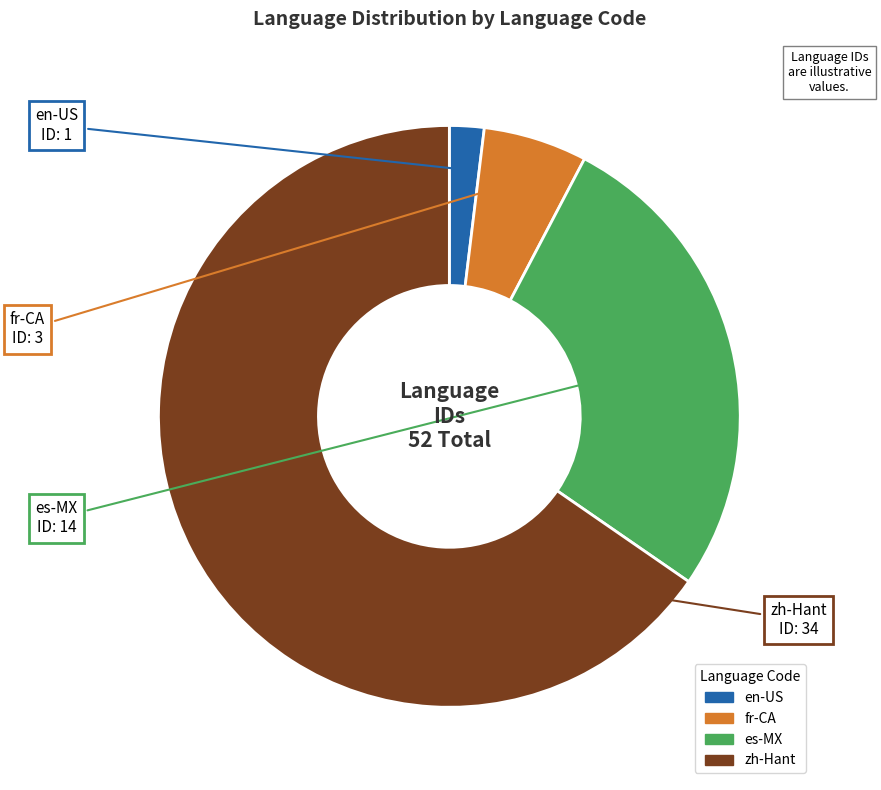

The en-US slice represents 2% of the pie. True or false?

True